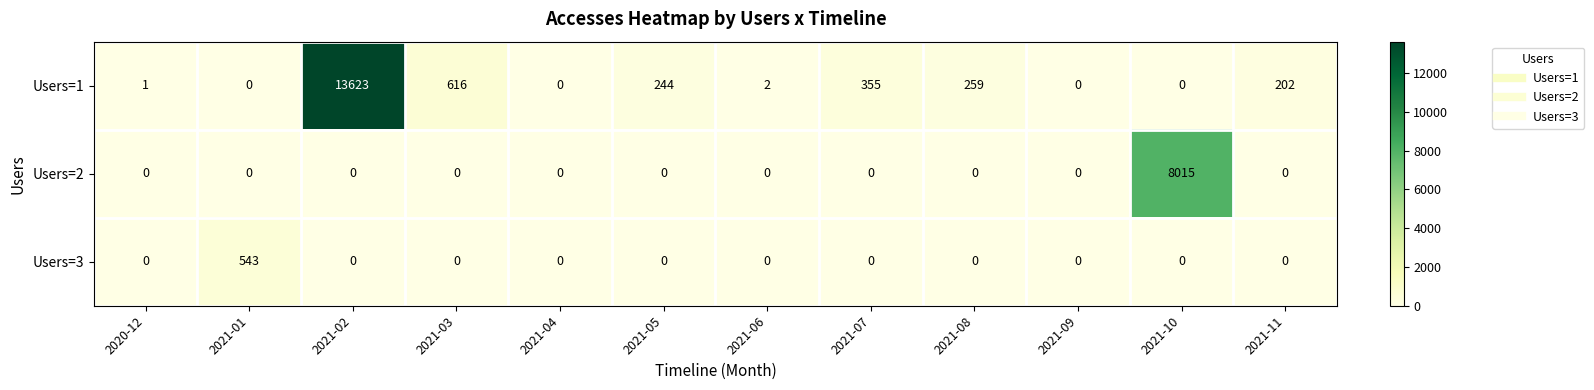

What is the total value across all series at 2021-05?

244